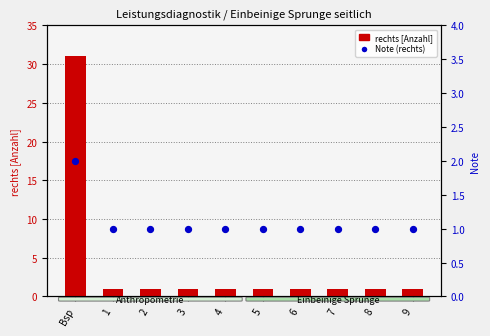

What is the total value across all series at 1?

2